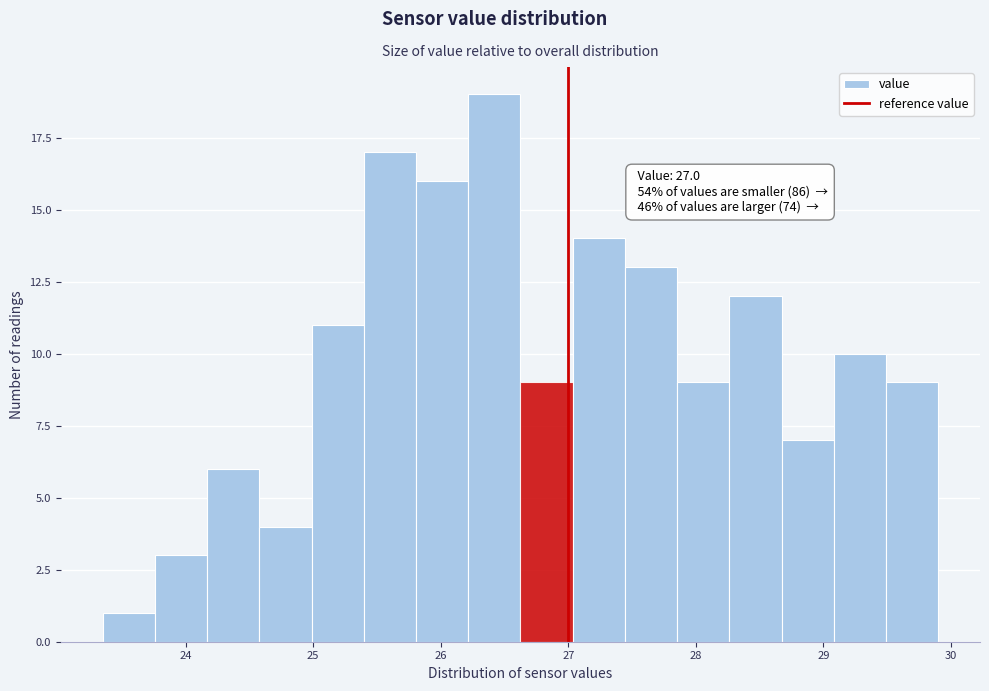

Over which range of the x-axis is the bar tallest?

26.2 to 26.6